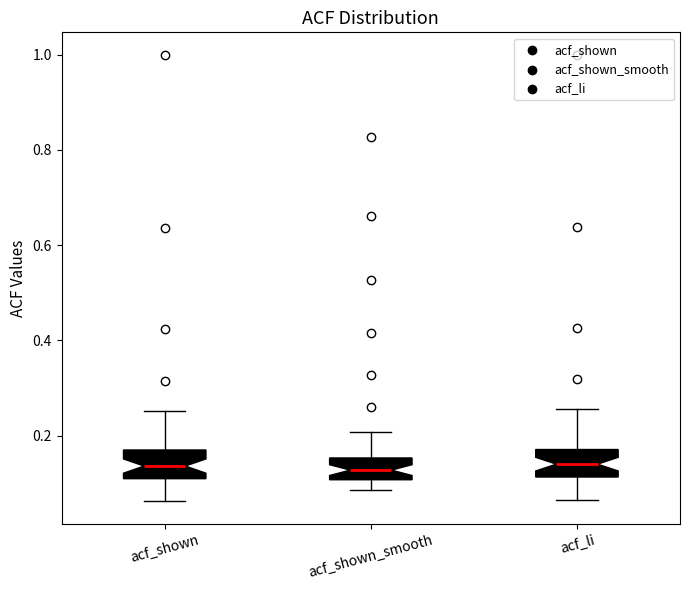

Reading left to right, transcribe this box plot: for each box, give where its median line is, the range the box spans, and where its two whiskers end, as read against the y-axis. The values are not printed on the chart, so give them approximately, as read against the axis.

acf_shown: median 0.14, box 0.10 to 0.16, whiskers 0.06 to 0.26
acf_shown_smooth: median 0.12, box 0.10 to 0.16, whiskers 0.08 to 0.20
acf_li: median 0.14, box 0.12 to 0.18, whiskers 0.06 to 0.26